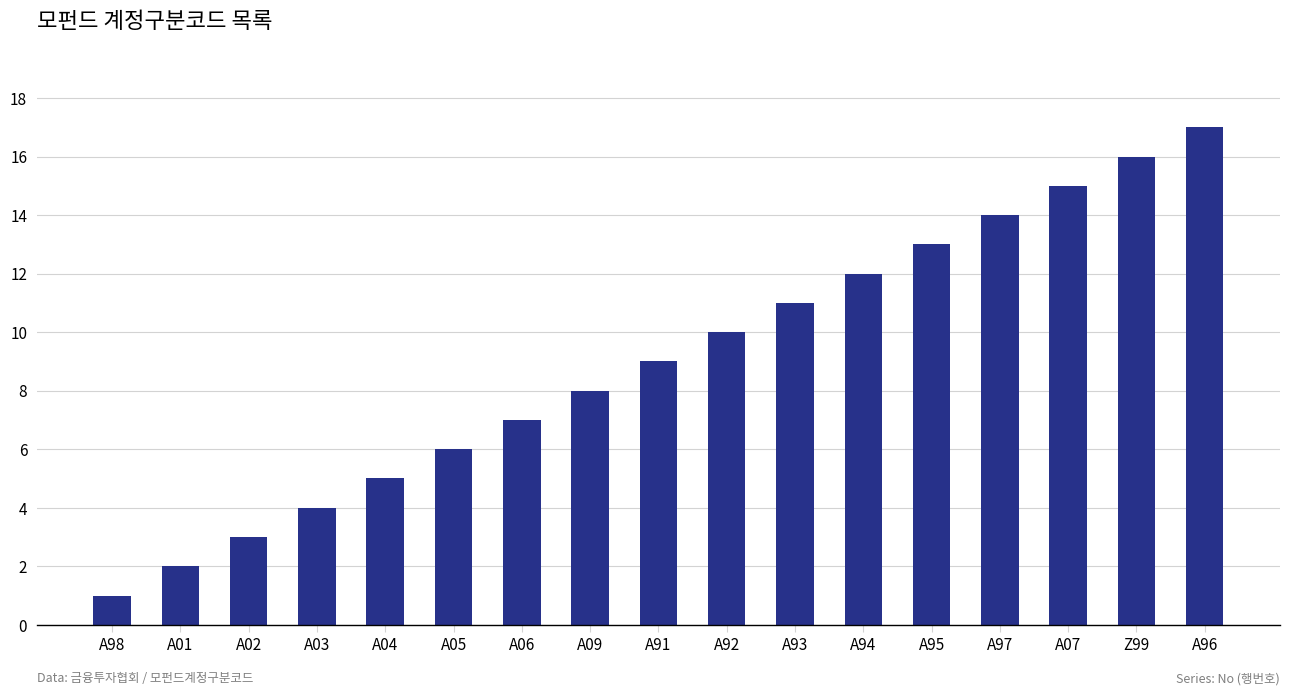

How many series are shown in this chart?

1